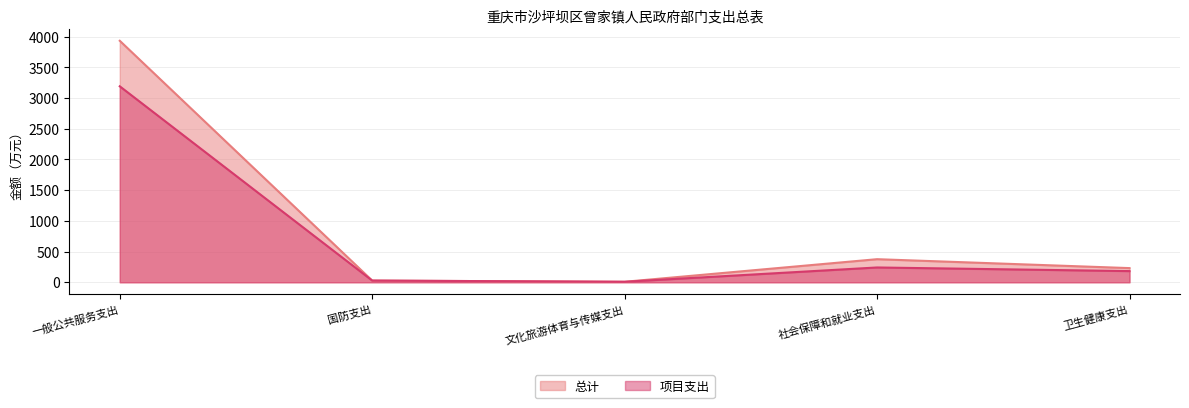

How many data points does each series have?

5